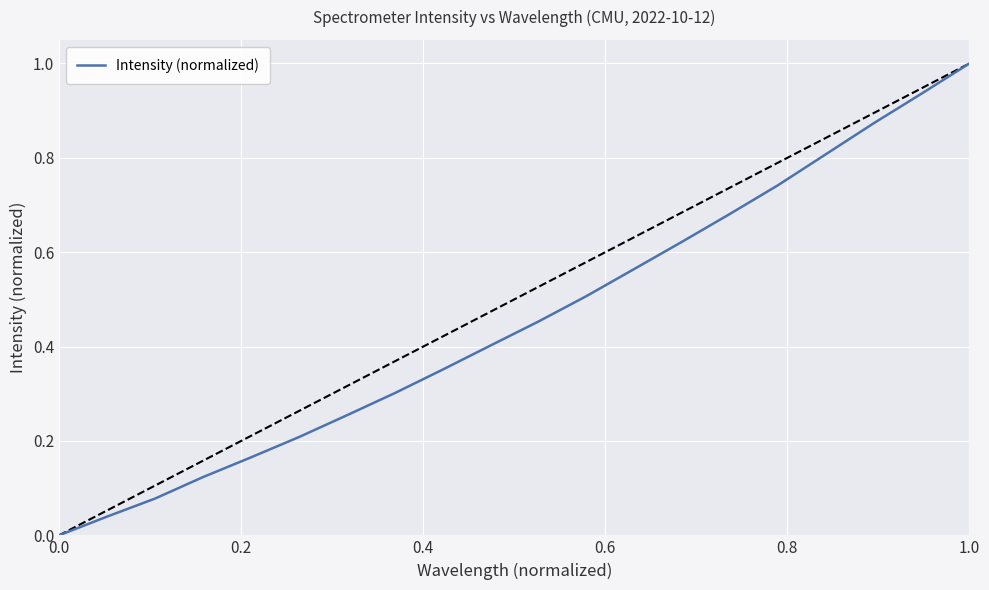

What is the maximum value shown in the chart?

1.0